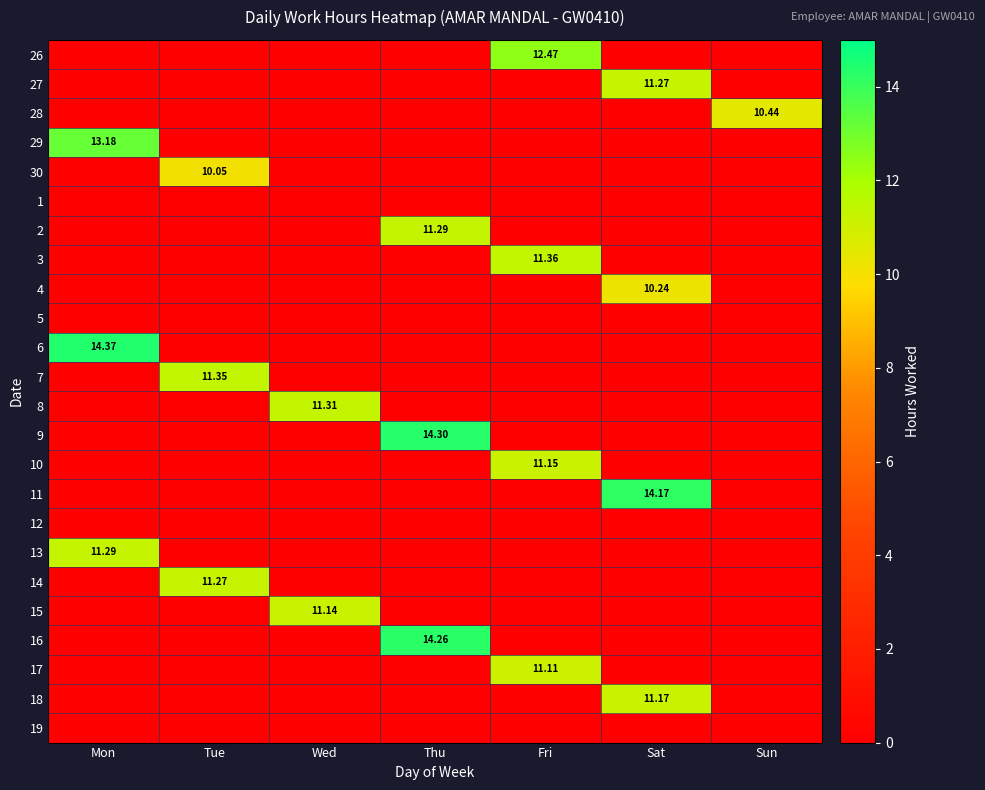

At which category is the sum across all series the highest?

Sat